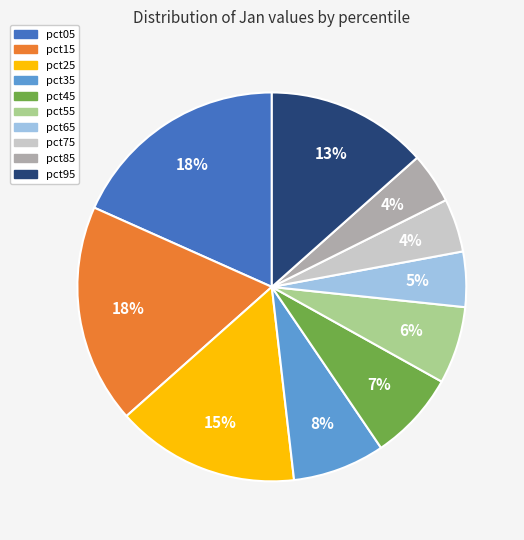

To the nearest percent, what is the difference between the pct85 and pct45 slice percentages?

3%